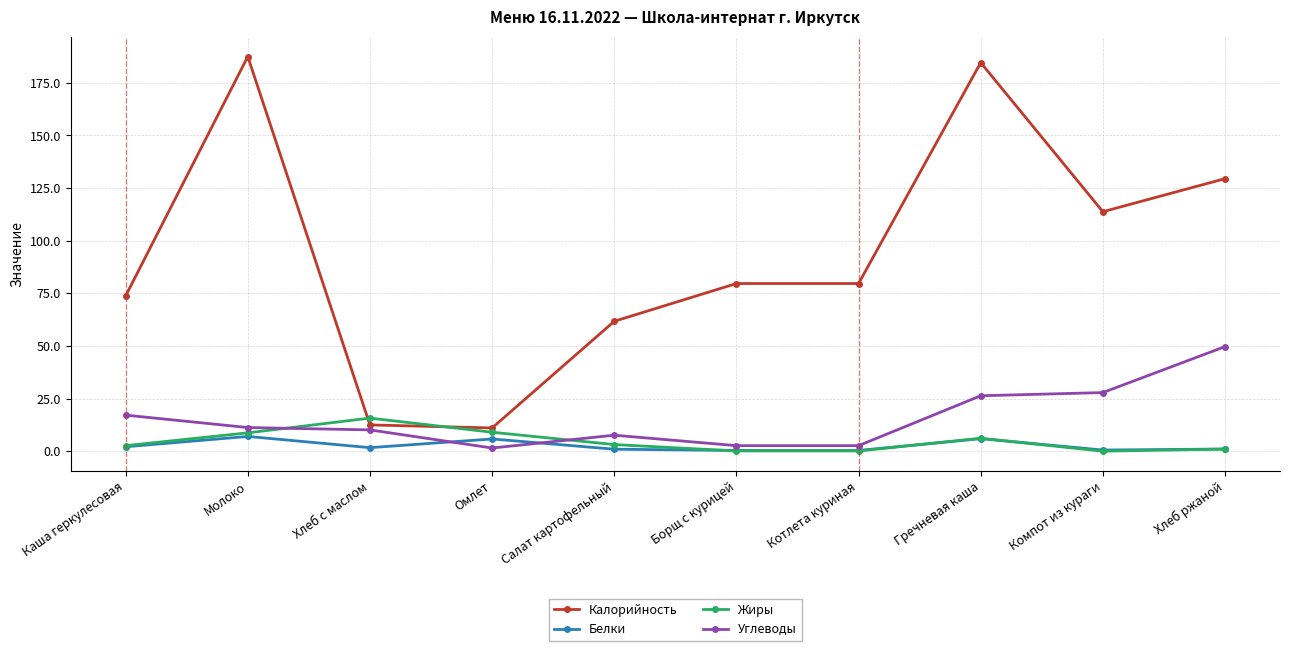

What is the label of the 4th point from the right?

Котлета куриная